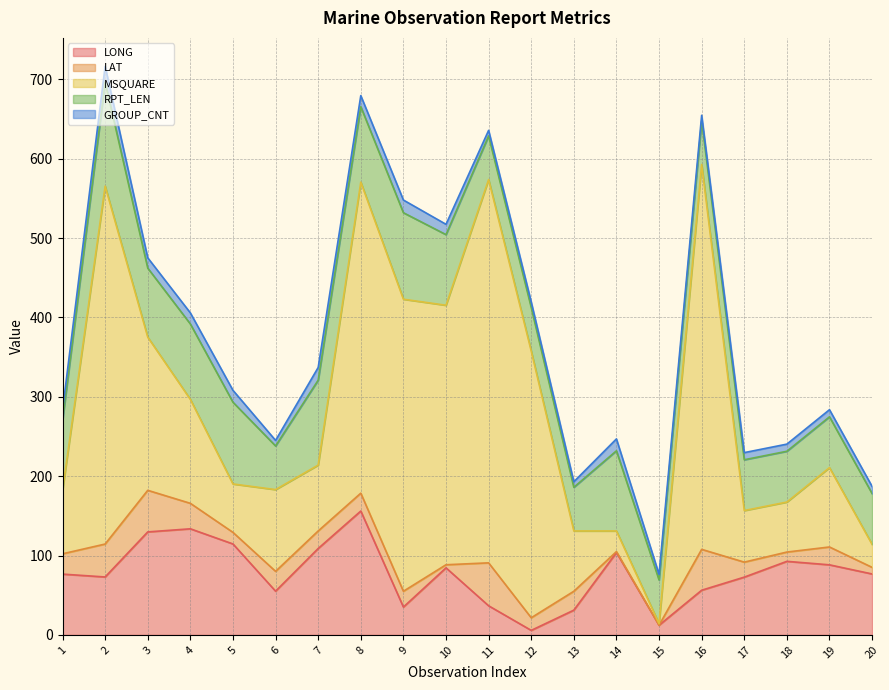

Reading right to left, what are all the values shown in this chart?

LONG: 20=76.8	19=88.3	18=92.7	17=72.8	16=56.3	15=12.2	14=103.8	13=31.2	12=5.7	11=36.7	10=84.5	9=35.1	8=156.1	7=108.9	6=55.1	5=114.6	4=133.7	3=129.8	2=73.0	1=76.6
LAT: 20=8.3	19=22.5	18=11.7	17=18.9	16=51.5	15=0.0	14=1.2	13=23.8	12=15.9	11=54.1	10=3.9	9=19.9	8=22.5	7=22.1	6=25.0	5=14.6	4=32.1	3=52.4	2=41.5	1=25.6
MSQUARE: 20=29.0	19=100.0	18=63.0	17=65.0	16=485.0	15=2.0	14=26.0	13=76.0	12=336.0	11=483.0	10=327.0	9=368.0	8=392.0	7=83.0	6=103.0	5=61.0	4=131.0	3=193.0	2=451.0	1=80.0
RPT_LEN: 20=64.0	19=64.0	18=64.0	17=64.0	16=55.0	15=55.0	14=101.0	13=55.0	12=55.0	11=55.0	10=89.0	9=109.0	8=95.0	7=107.0	6=55.0	5=103.0	4=95.0	3=87.0	2=131.0	1=88.0
GROUP_CNT: 20=9.0	19=9.0	18=9.0	17=9.0	16=7.0	15=7.0	14=15.0	13=7.0	12=7.0	11=7.0	10=13.0	9=16.0	8=14.0	7=16.0	6=7.0	5=15.0	4=14.0	3=13.0	2=20.0	1=13.0